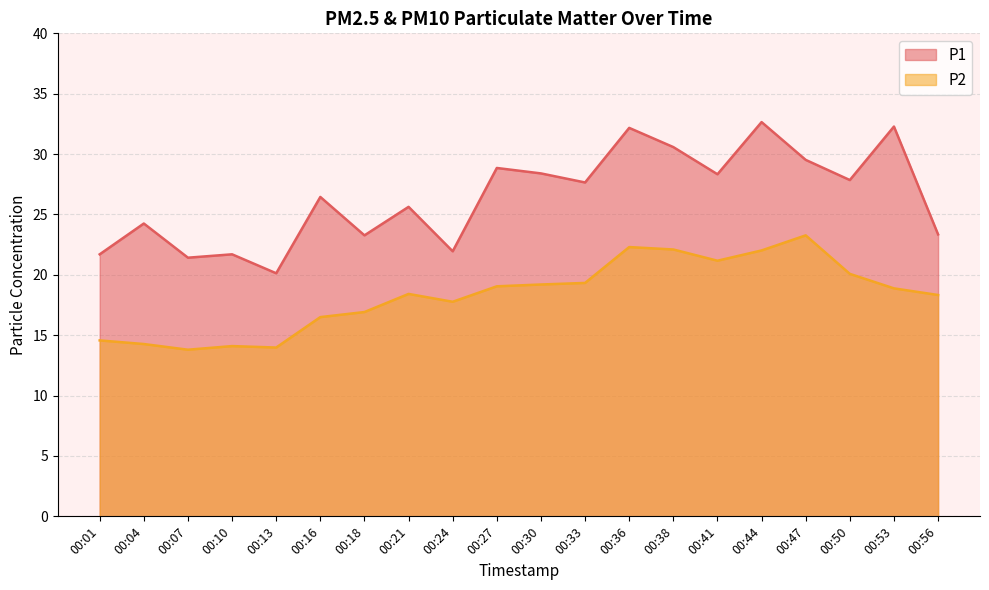

What is the value of the P2 point at the 20th from the left?

18.3